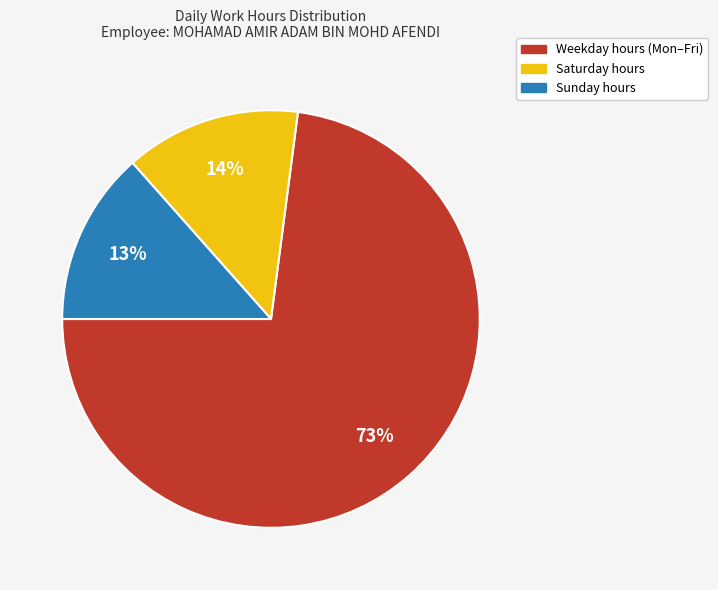

Does any single category account for the majority?

Yes